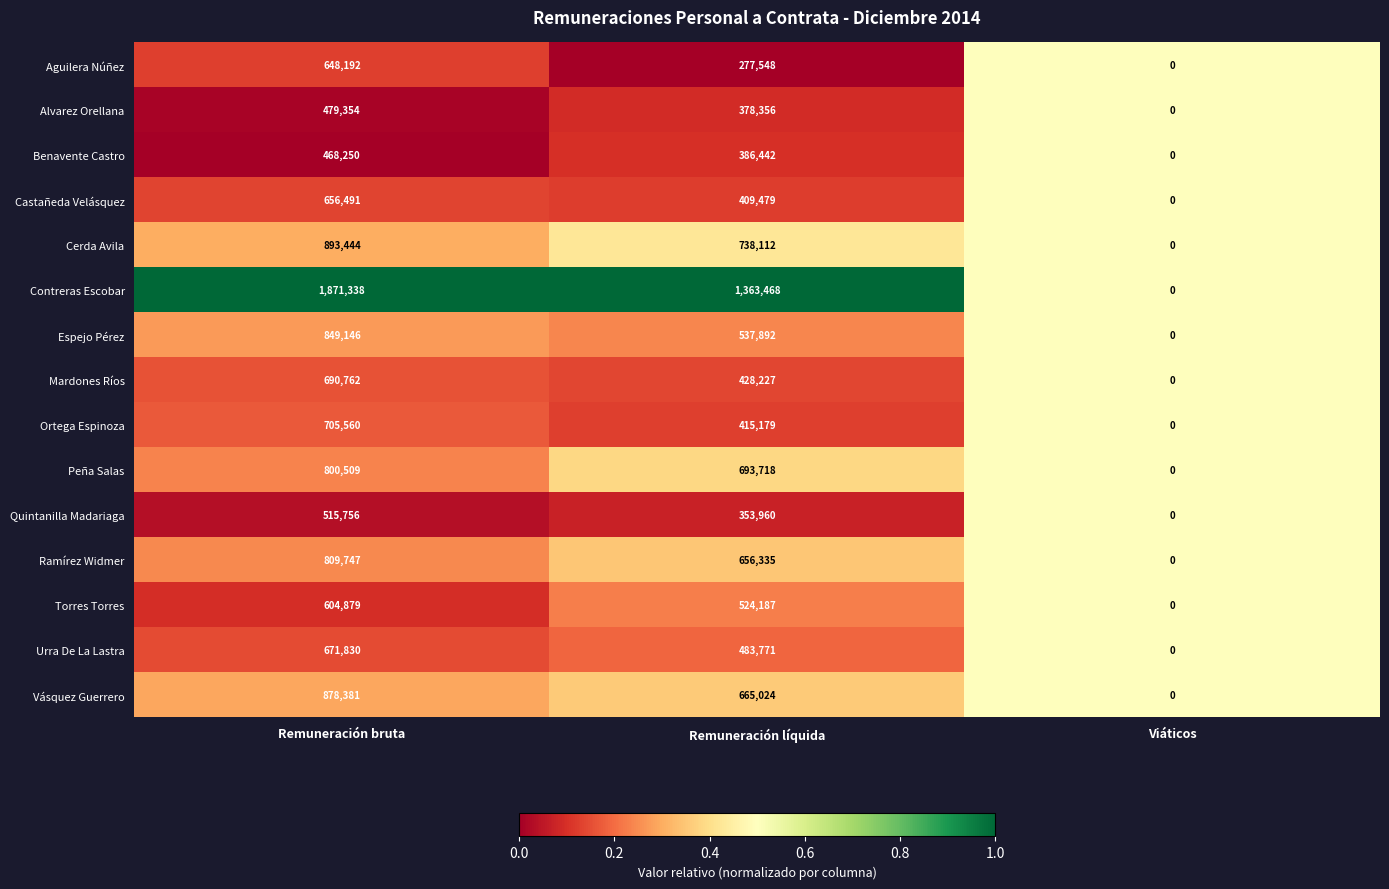

What is the total value across all series at Remuneración líquida?

8311698